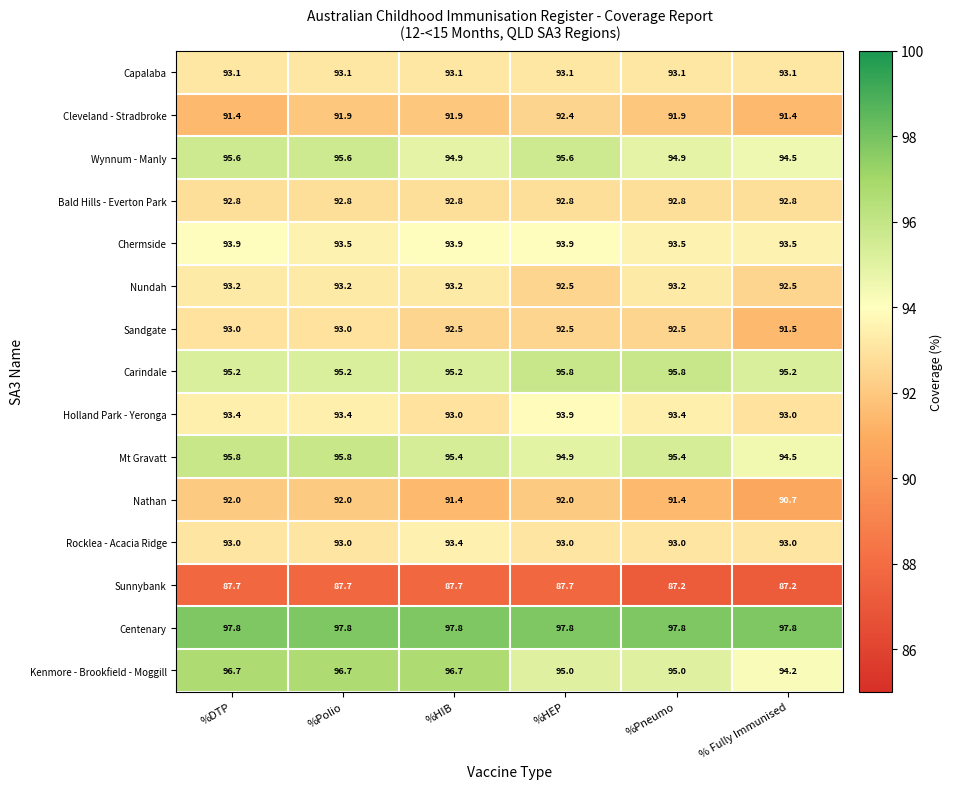

The value of Nathan at %HIB is 91.4. True or false?

True